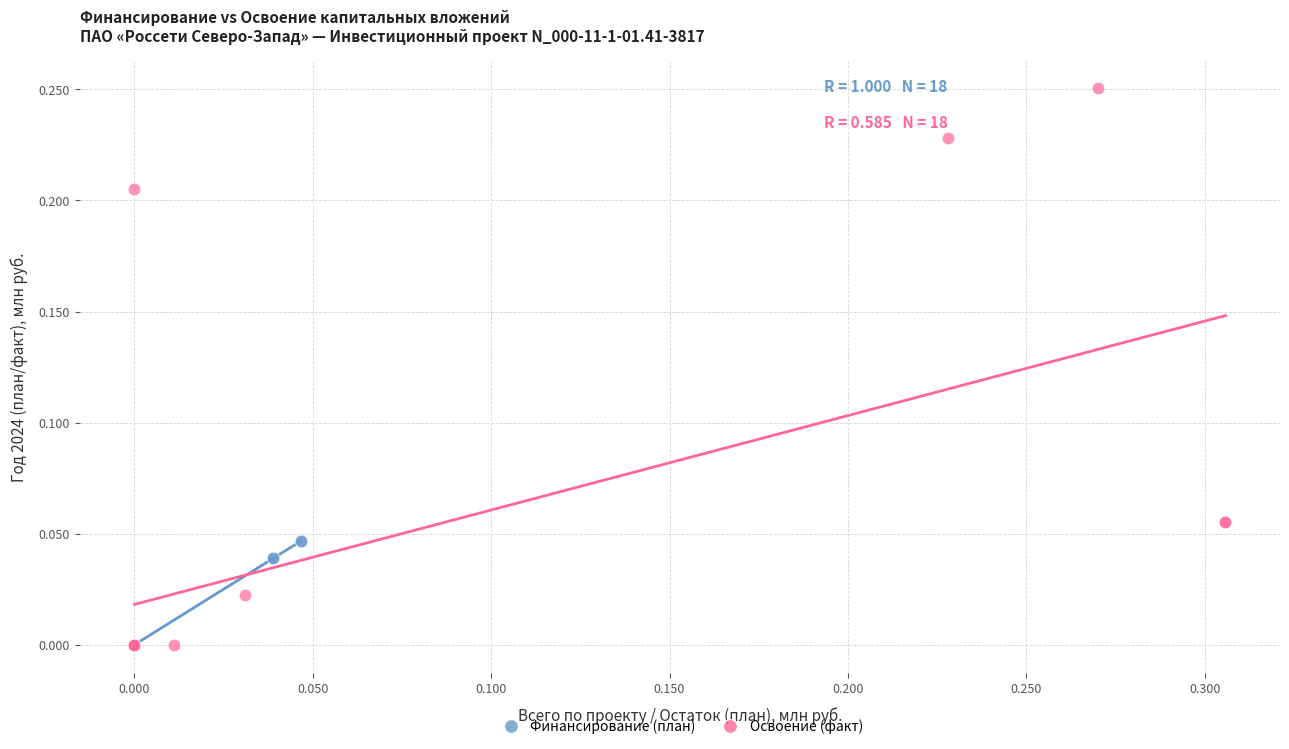

Which series contains the highest Y value?

Освоение (факт)